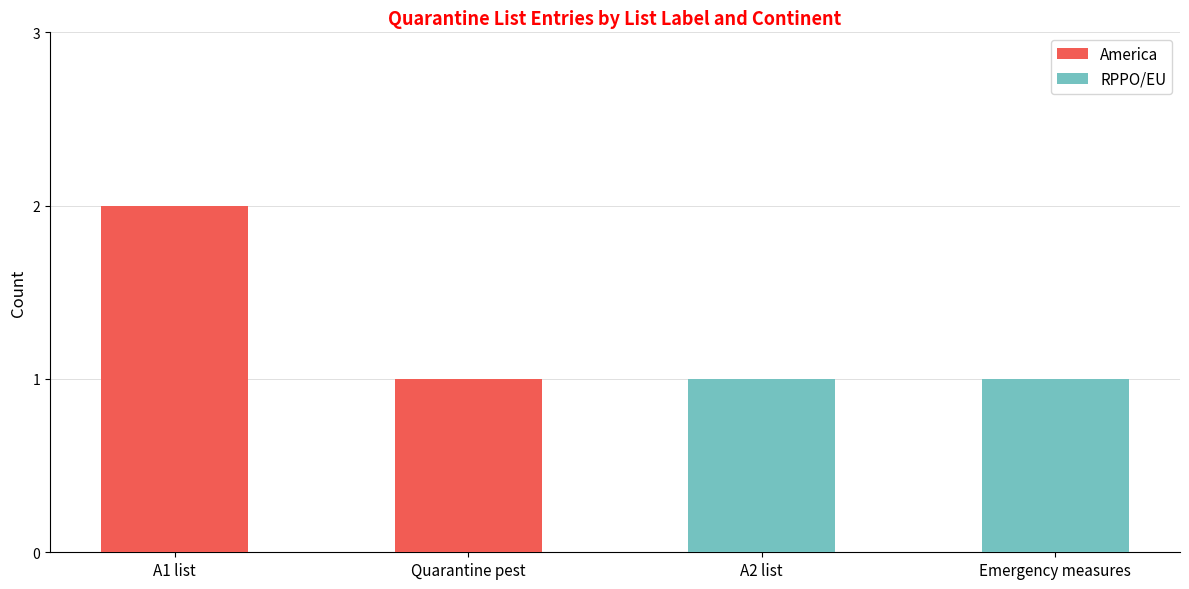

At which label does America reach its peak?

A1 list